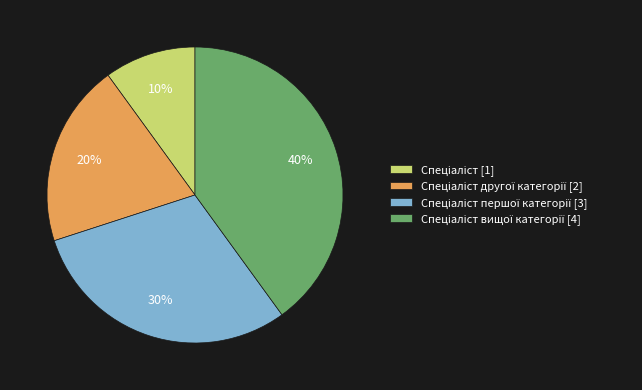

To the nearest percent, what is the difference between the largest and smallest slice percentages?

30%